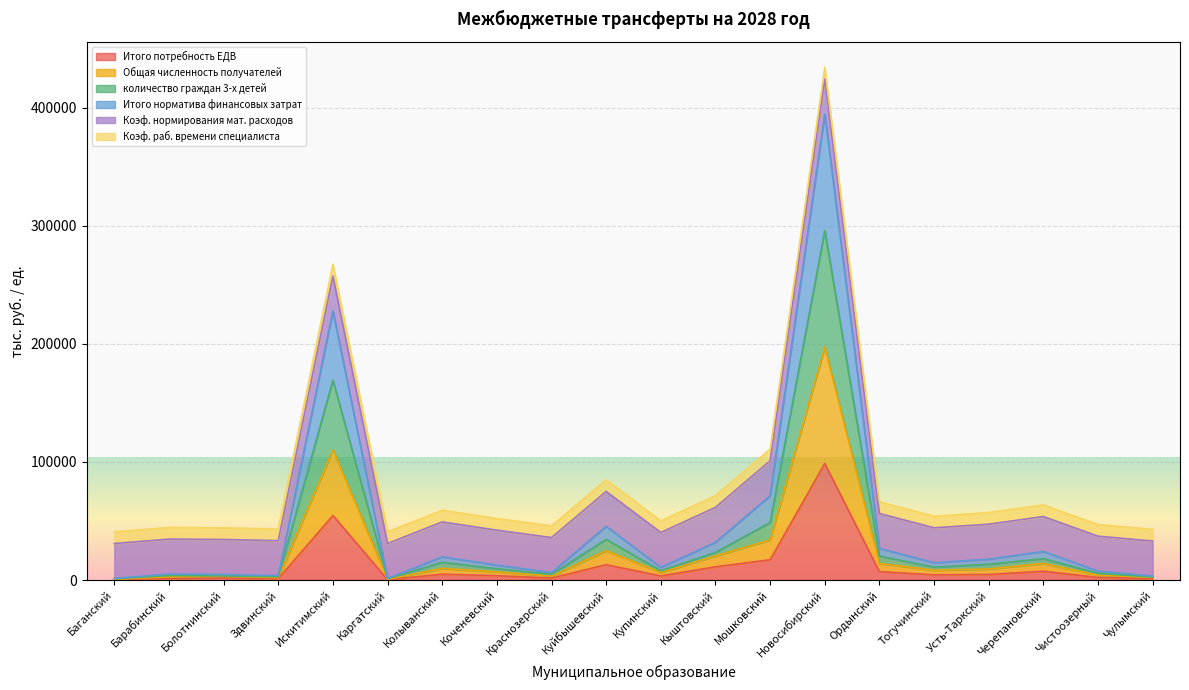

At which category is the sum across all series the highest?

Новосибирский